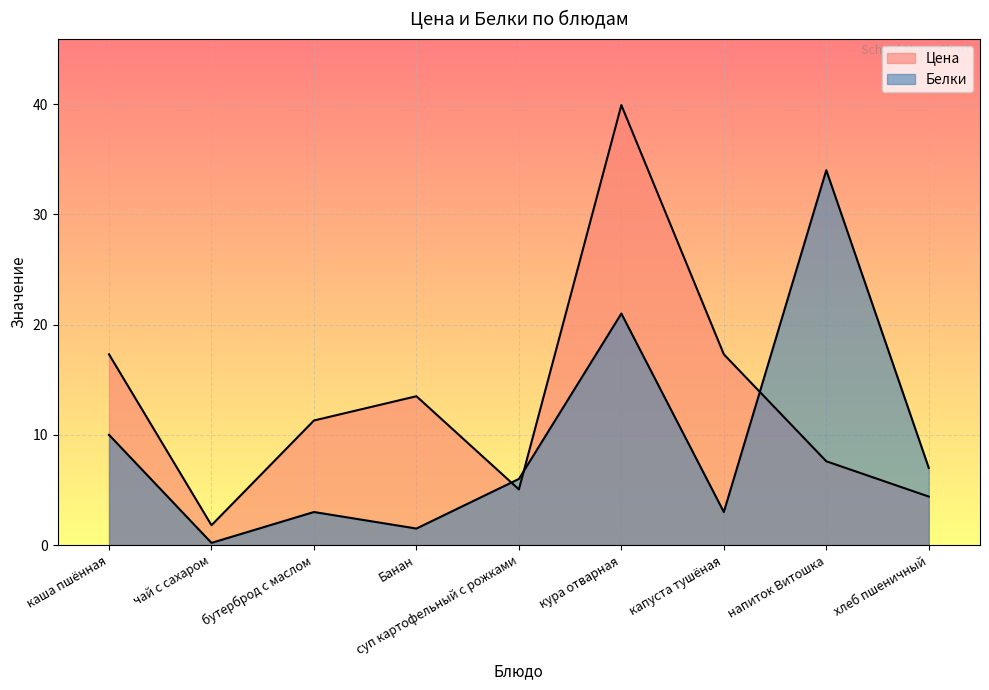

How many intersections are there between Цена and Белки?

3